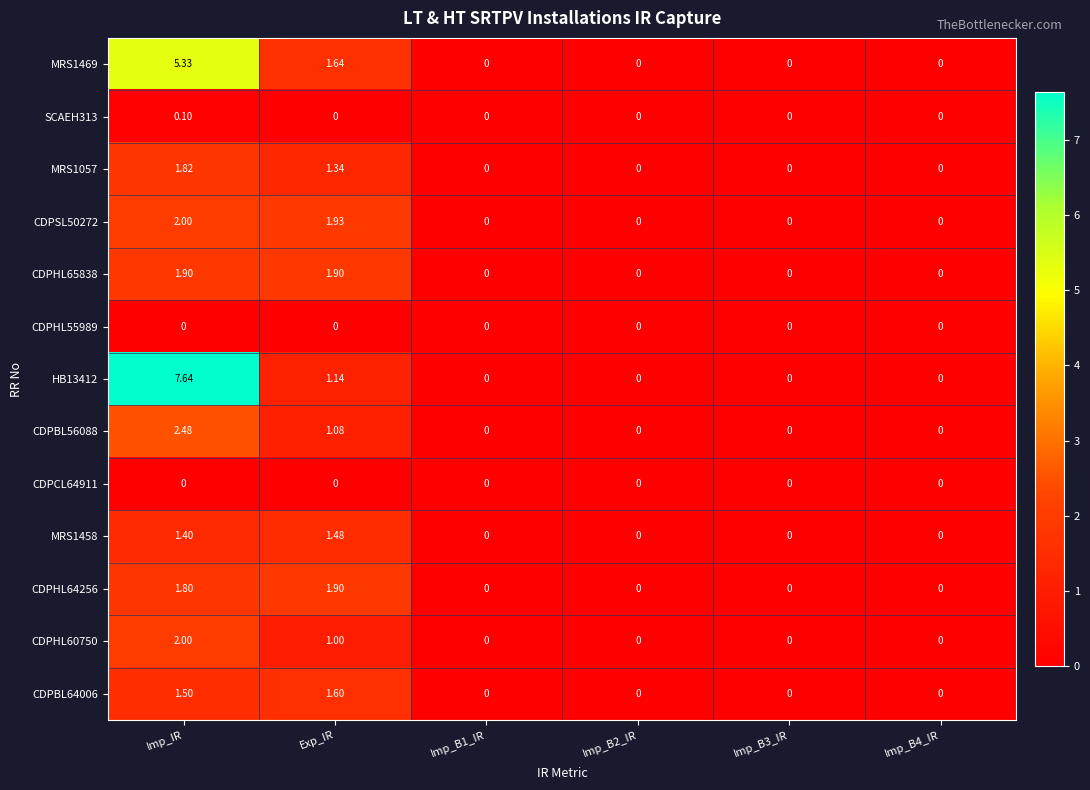

At which label is HB13412 closest to 3?

Exp_IR